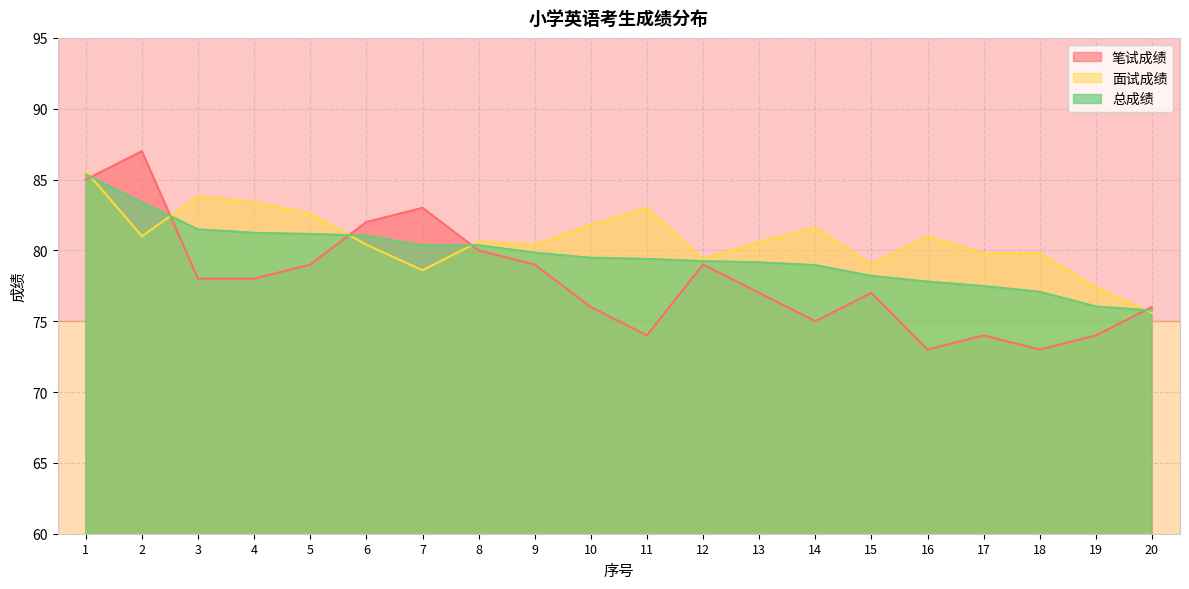

What are all the series names shown in the legend?

笔试成绩, 面试成绩, 总成绩